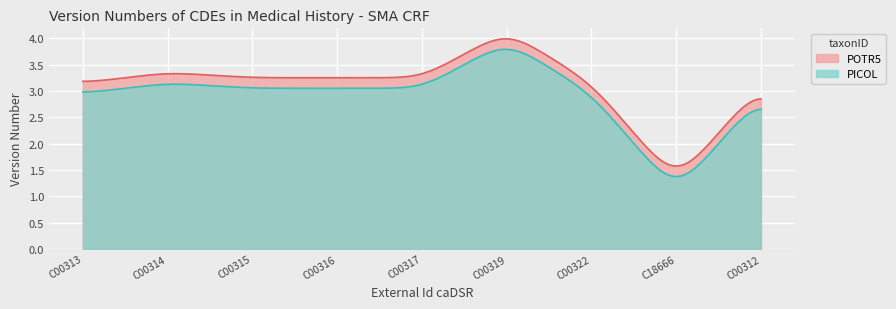

True or false: PICOL and POTR5 cross at least once.

False